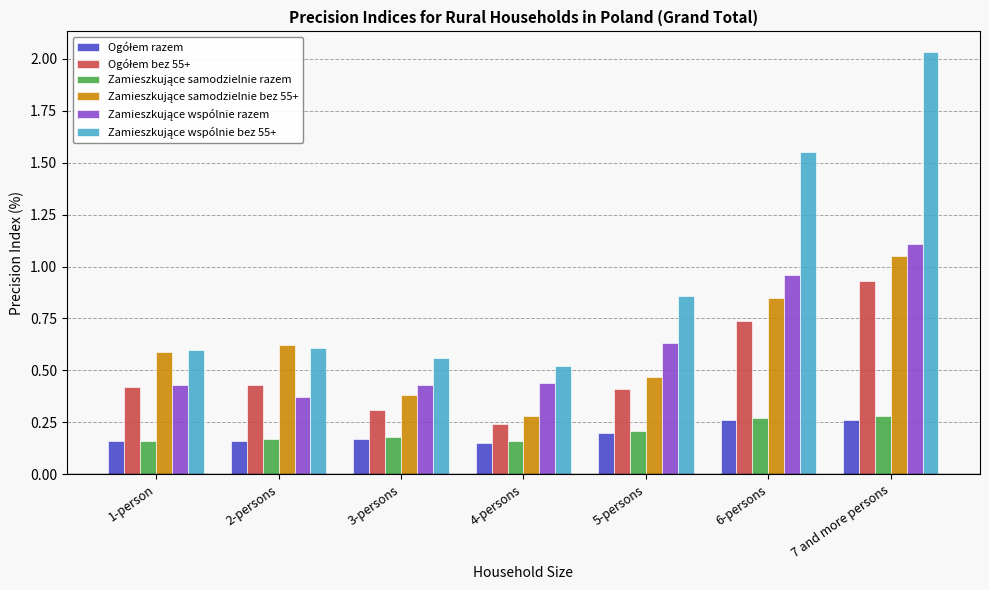

What is the total value across all series at 6-persons?

4.6